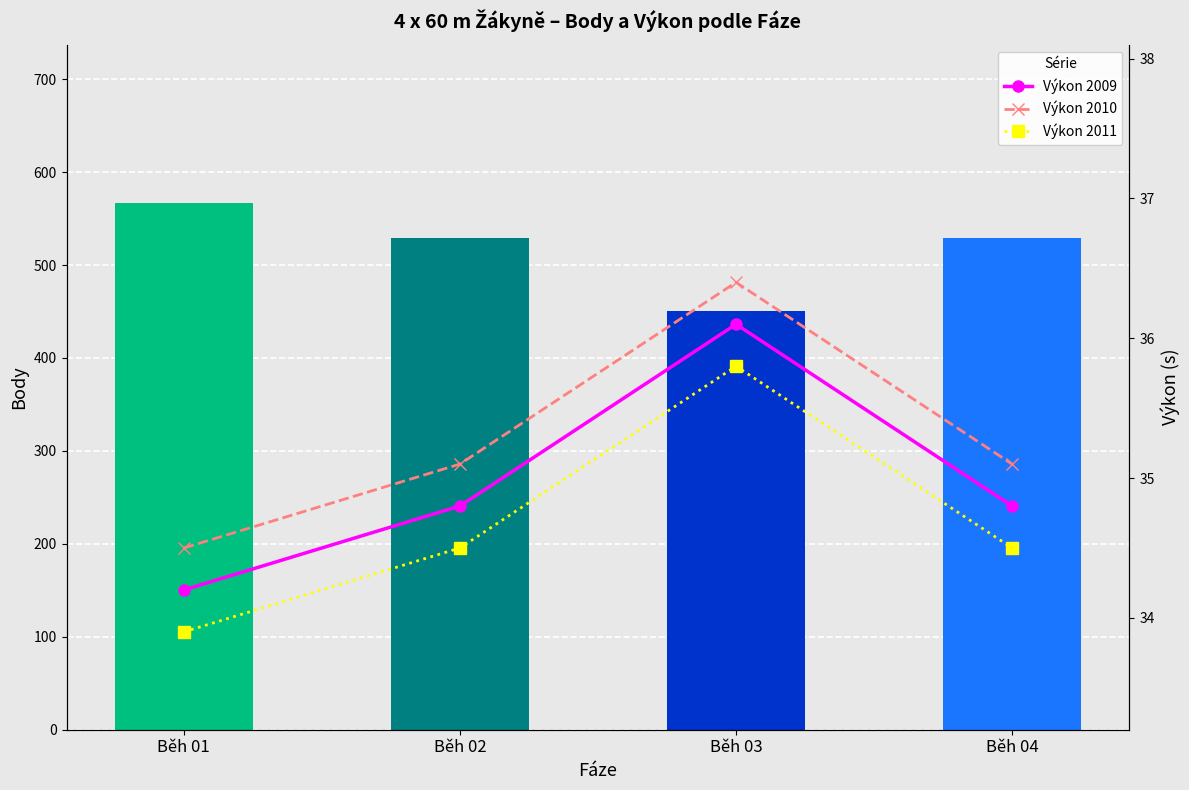

Reading left to right, extract all data points from this chart.

Body: 567.0	529.0	450.0	529.0
Výkon (s) 2009: 34.2	34.8	36.1	34.8
Výkon (s) 2010: 34.5	35.1	36.4	35.1
Výkon (s) 2011: 33.9	34.5	35.8	34.5